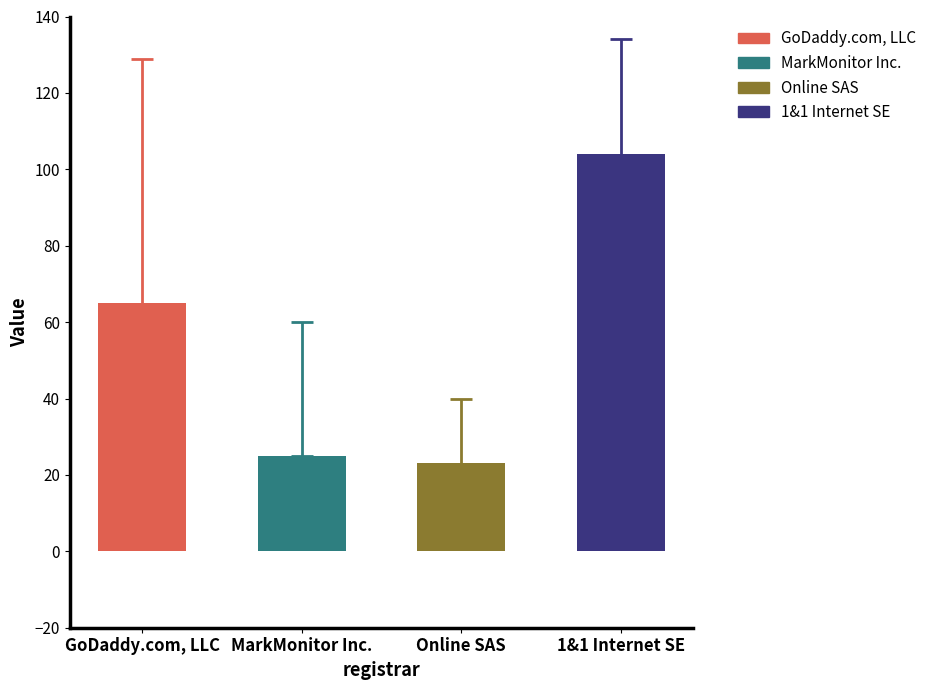

True or false: net-adds-1-yr has a value of 0 at MarkMonitor Inc..

False